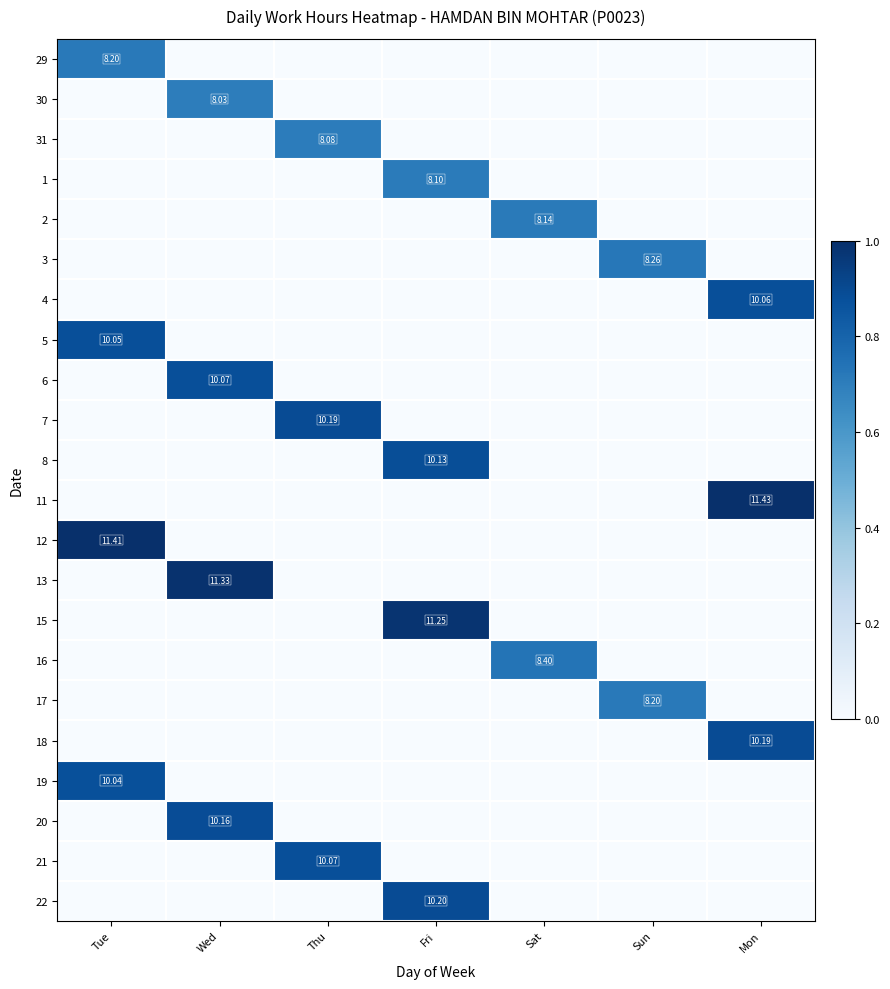

How many values in 29 are above zero?

1